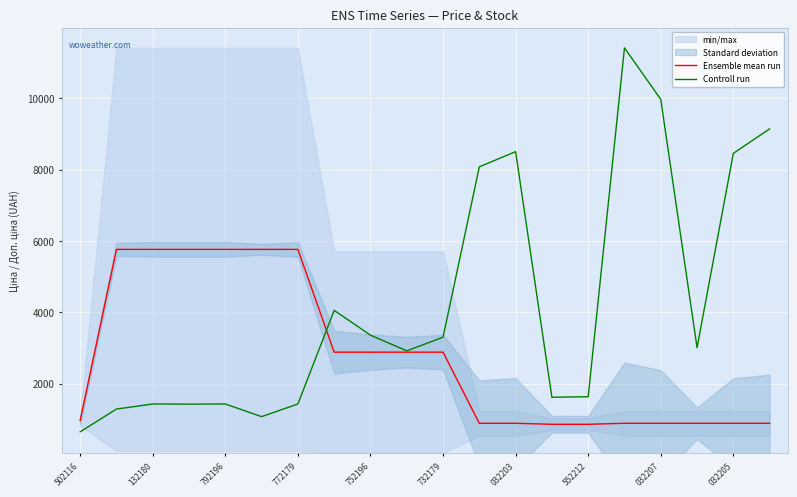

What is the maximum value for Ensemble mean run?

5762.1